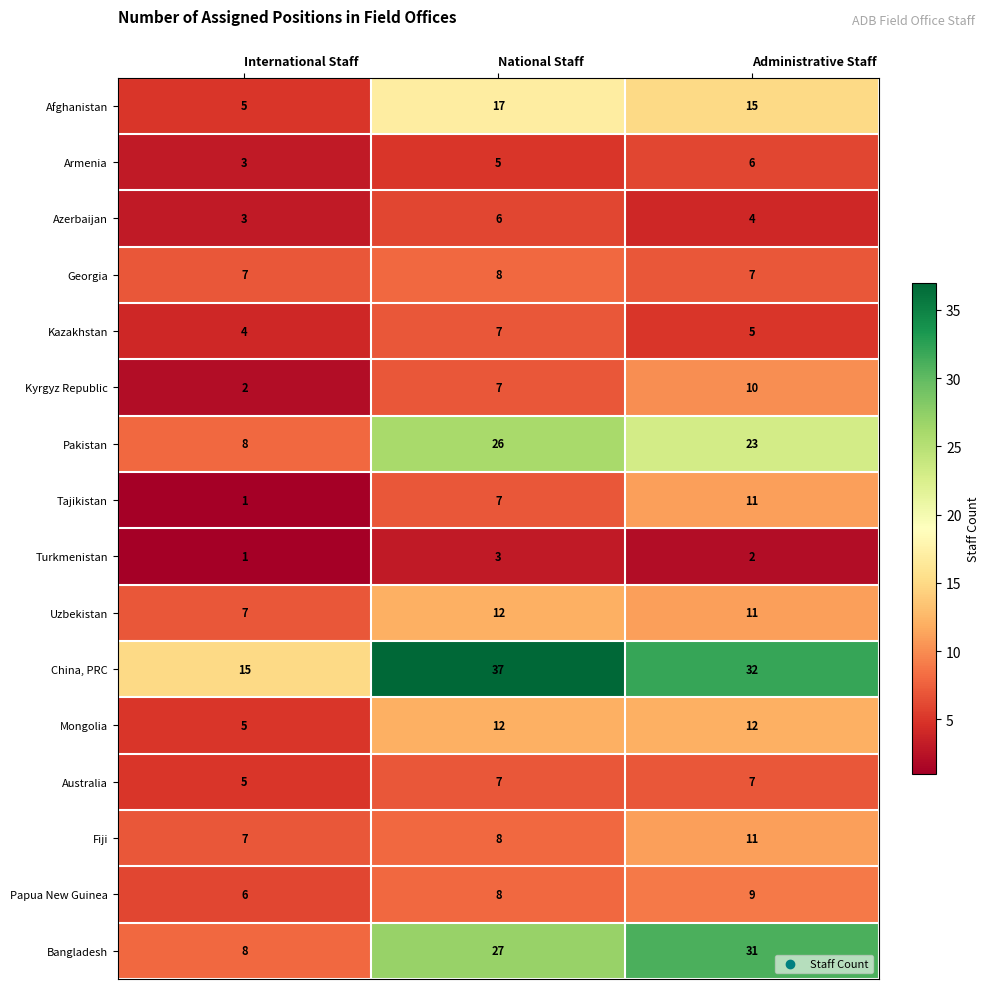

Rank the categories by Fiji value from highest to lowest.

Administrative Staff, National Staff, International Staff